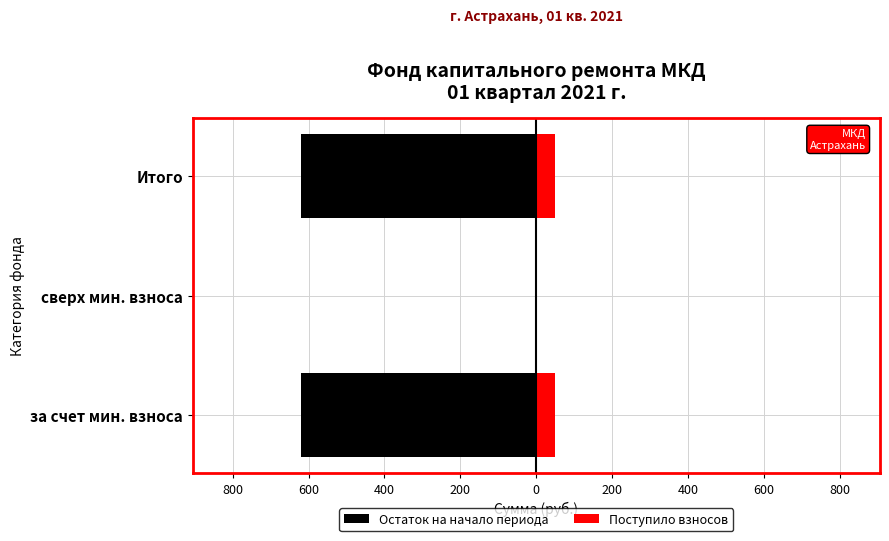

How many bars are there in each group?

2